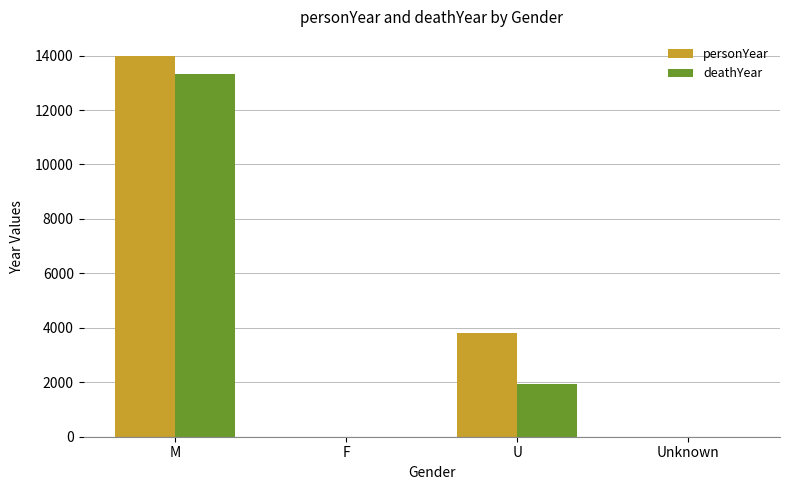

Is it true that deathYear equals 13312 at M?

True